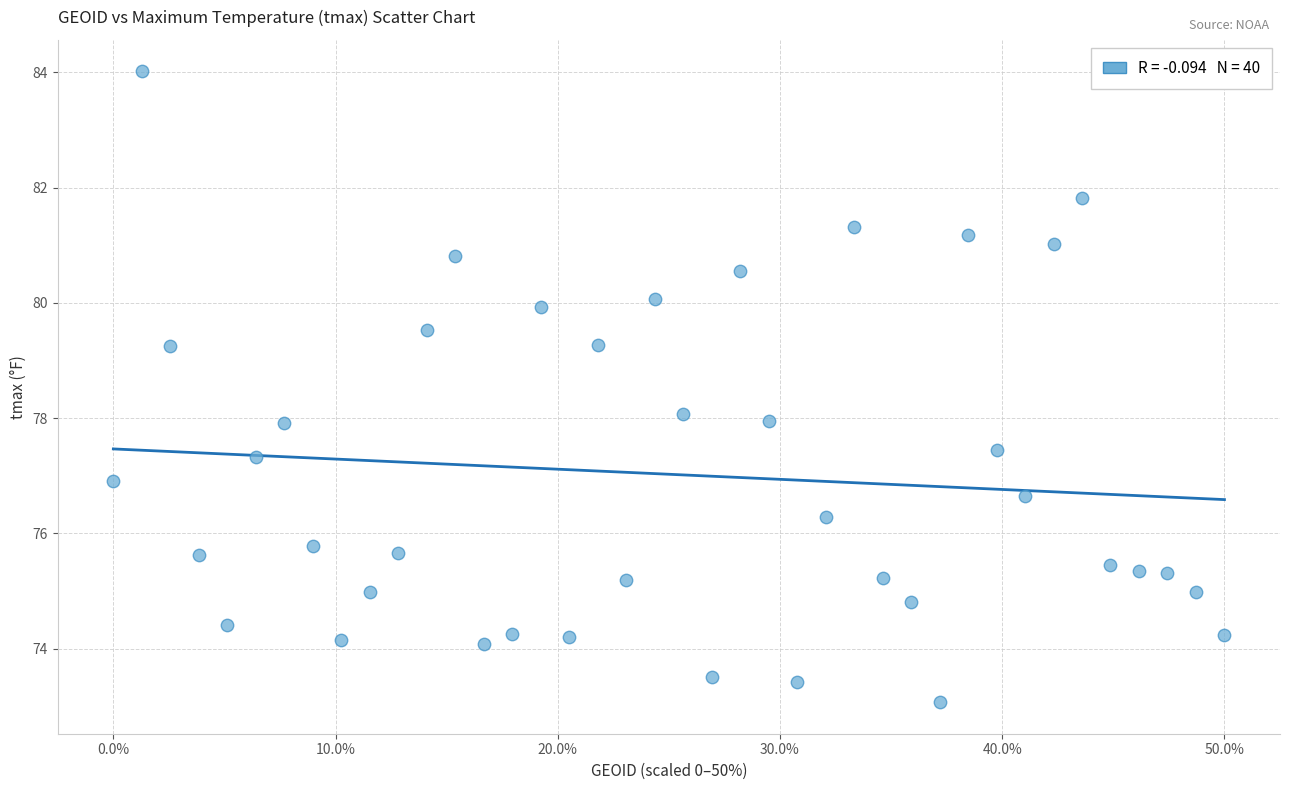

What is the range of Y values (max minus min)?

10.9